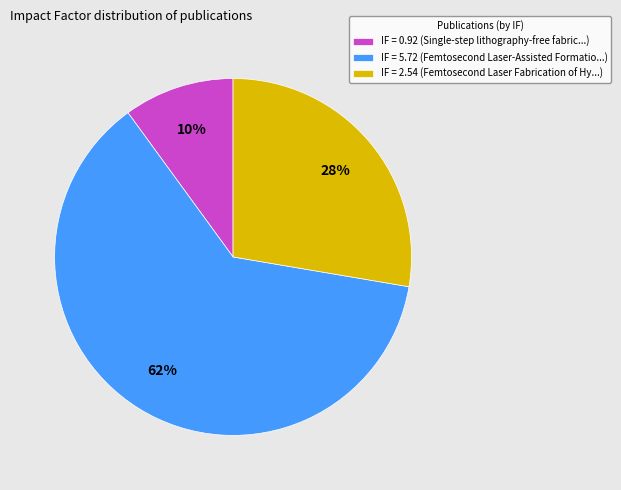

What is the ratio of the value at IF = 0.92 (Single-step lithography-free fabric...) to the value at IF = 2.54 (Femtosecond Laser Fabrication of Hy...)?

0.4